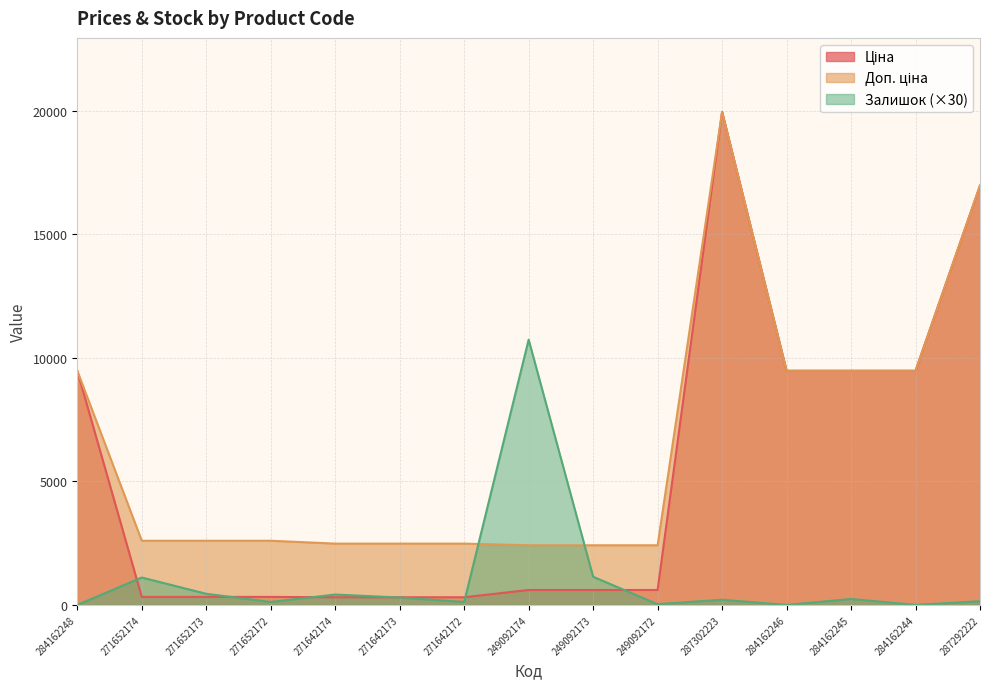

The Доп. ціна series shows 2482.4 at 271642173. True or false?

True